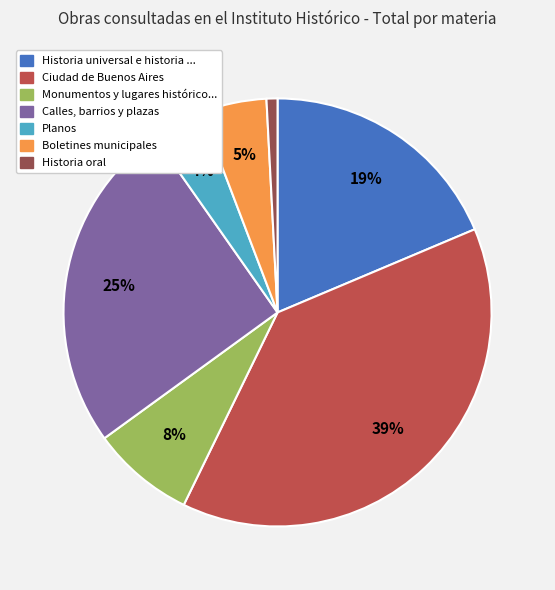

How many slices are in this pie chart?

7